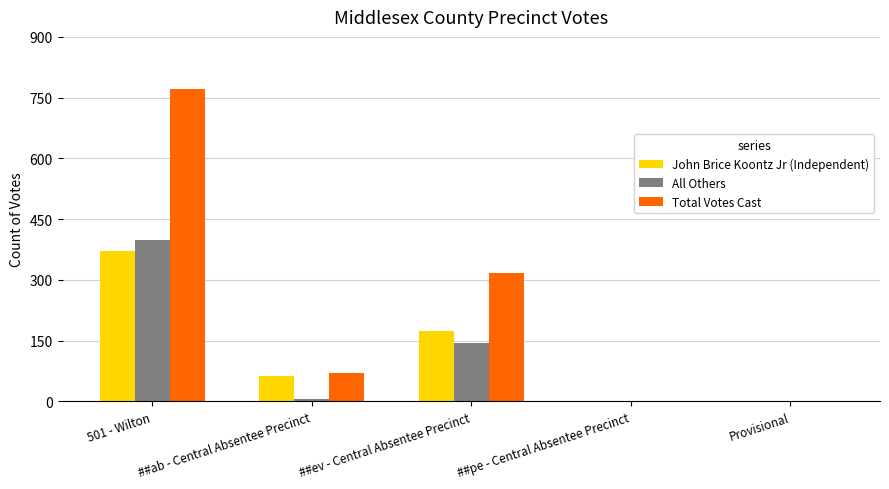

Where is Total Votes Cast nearest to the value 385?

##ev - Central Absentee Precinct